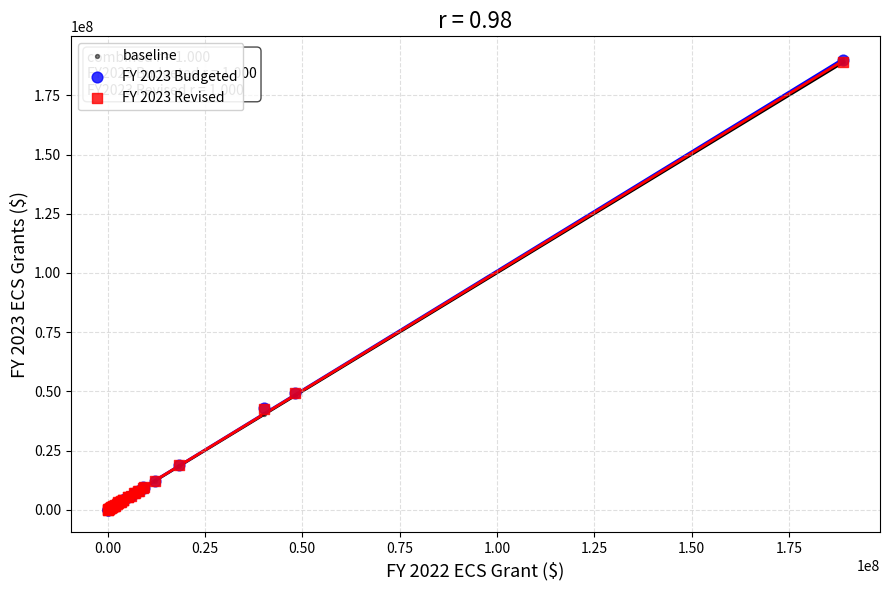

What are all the series names shown in the legend?

baseline, FY 2023 Budgeted, FY 2023 Revised